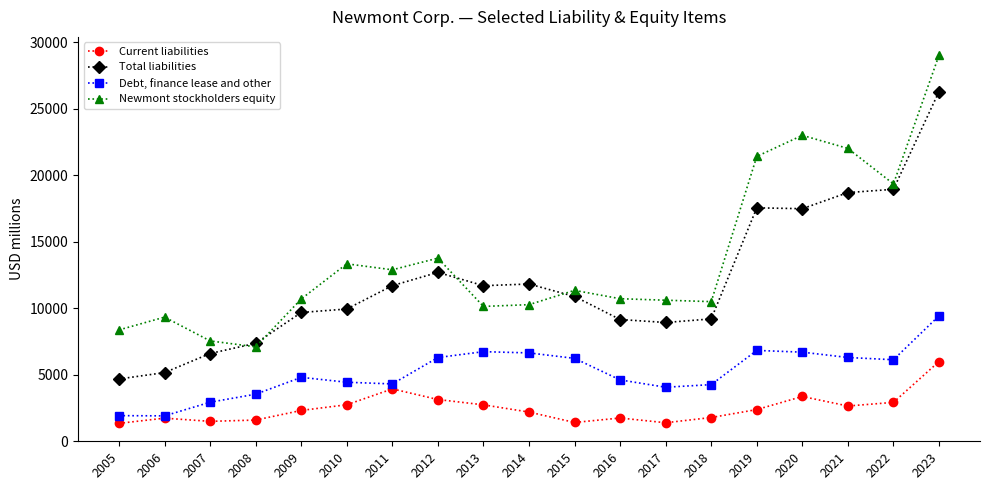

Read the Current liabilities value at 2010.

2747